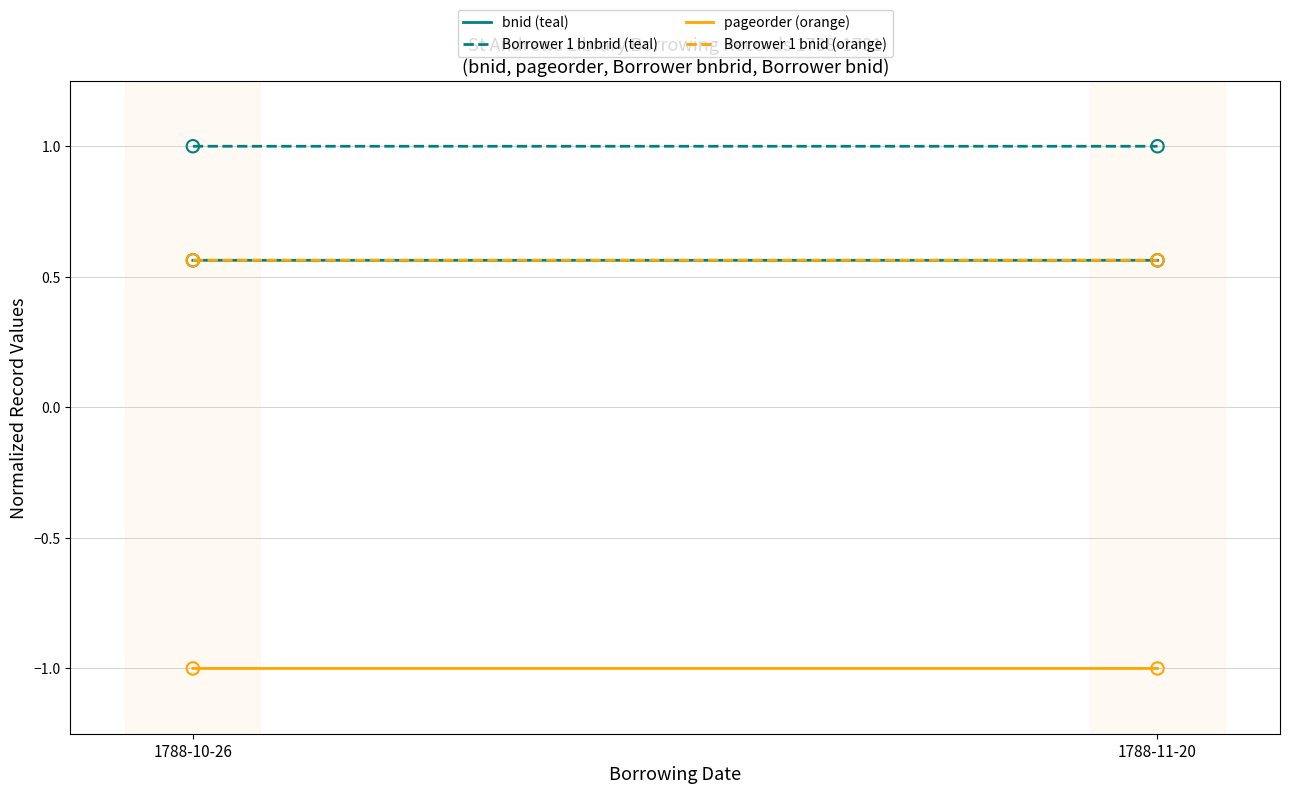

At which category is the sum across all series the highest?

1788-10-26